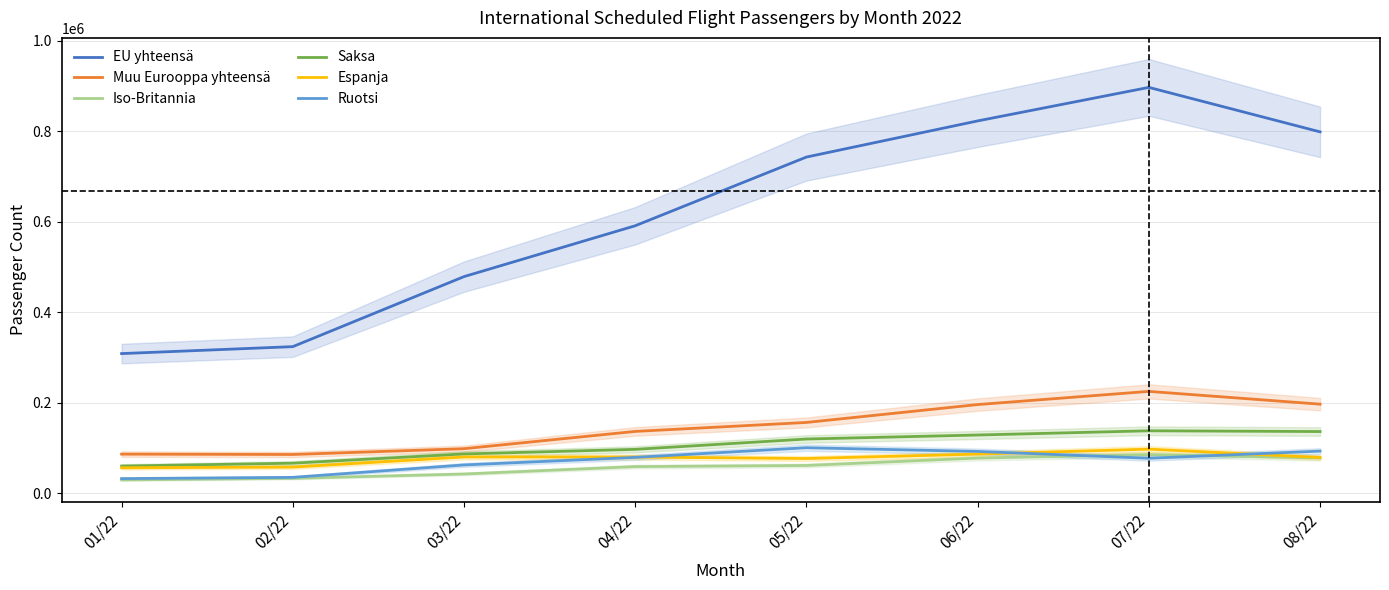

How many categories are shown in the chart?

8